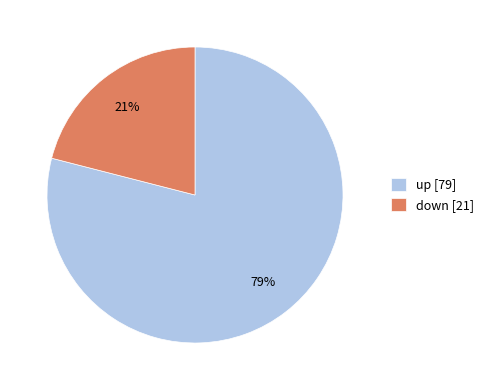

To the nearest percent, what is the combined percentage of up and down?

100%